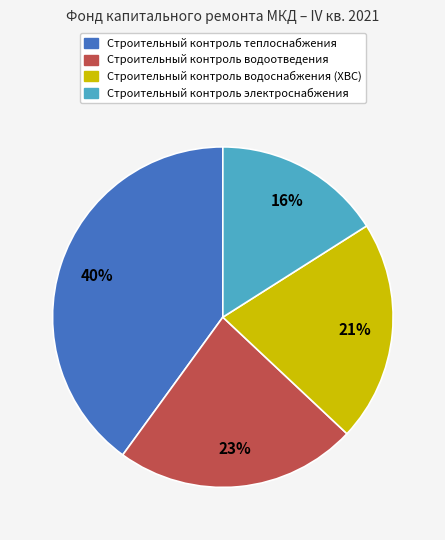

Approximately how many times larger is the value at Строительный контроль водоснабжения (ХВС) compared to Строительный контроль электроснабжения?

1.3